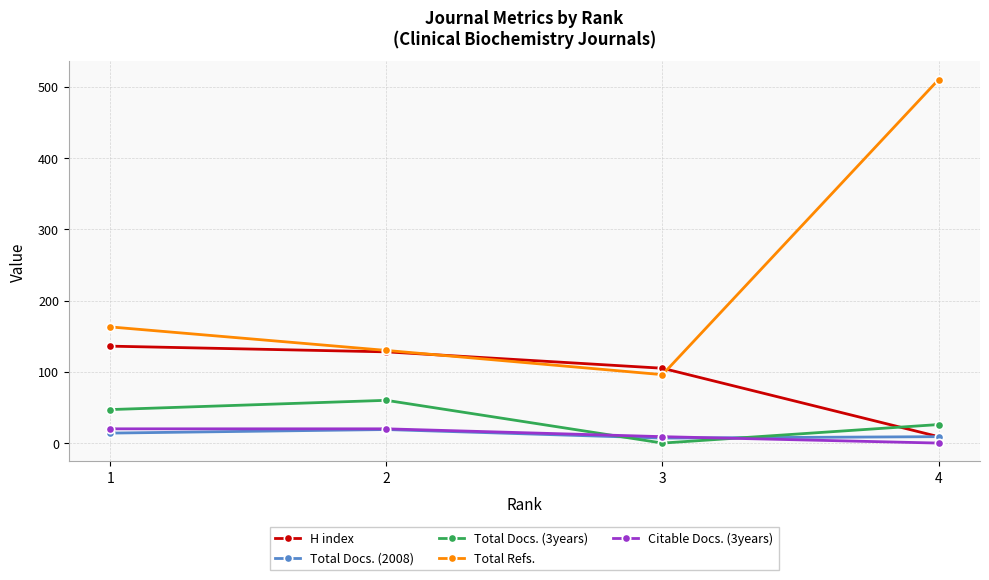

True or false: Total Docs. (3years) and Total Docs. (2008) cross at least once.

True